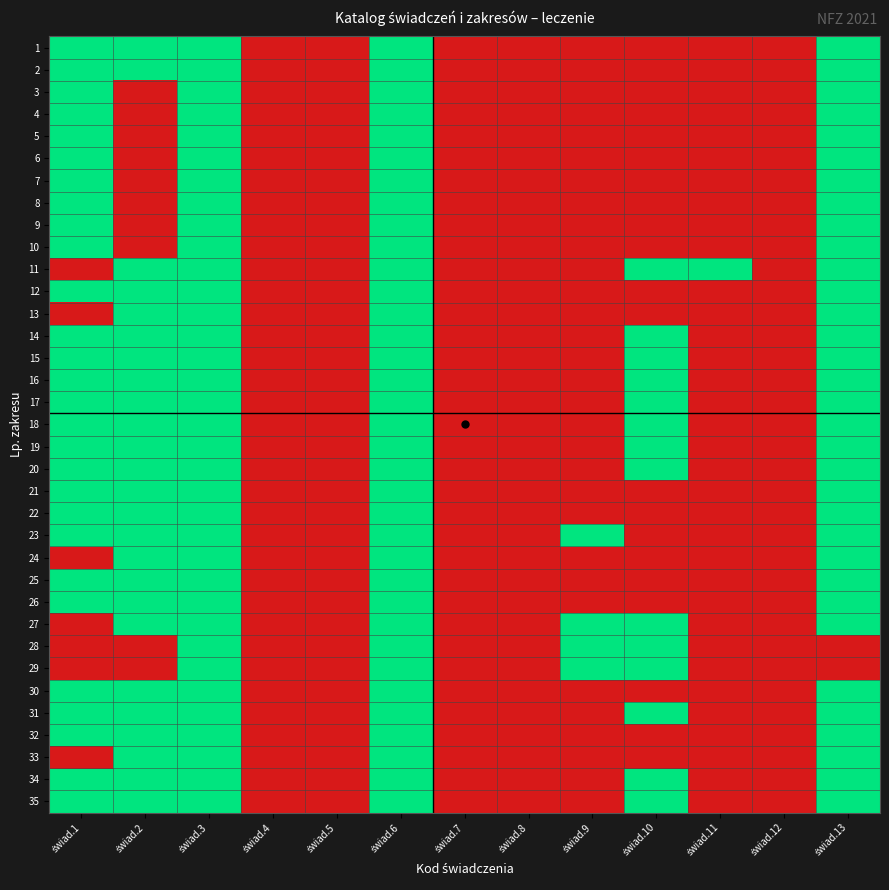

Rank the series at świad.8 from lowest to highest value.

1, 2, 3, 4, 5, 6, 7, 8, 9, 10, 11, 12, 13, 14, 15, 16, 17, 18, 19, 20, 21, 22, 23, 24, 25, 26, 27, 28, 29, 30, 31, 32, 33, 34, 35